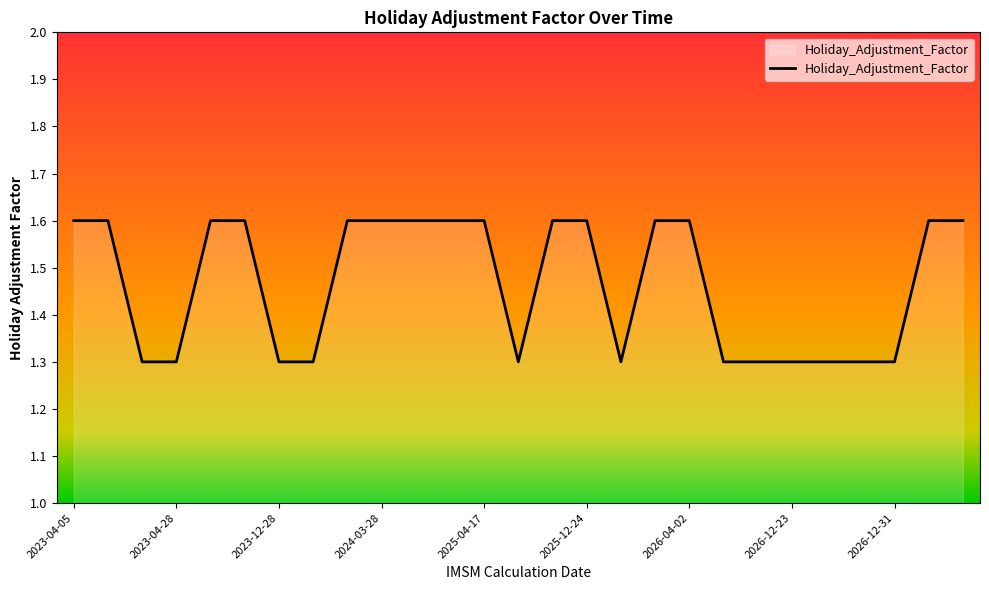

What is the minimum value shown in the chart?

1.3